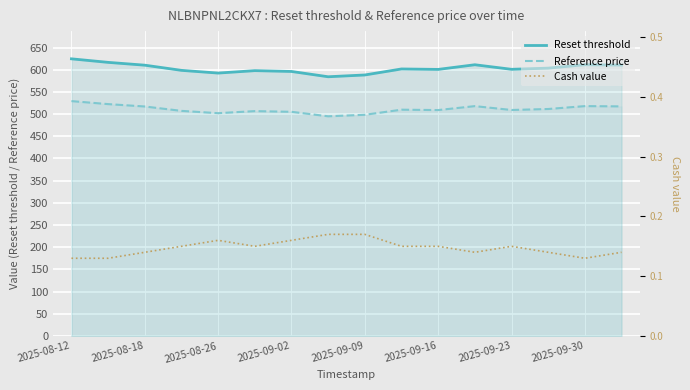

List the series in order of their peak value, lowest first.

Cash value, Reference price, Reset threshold